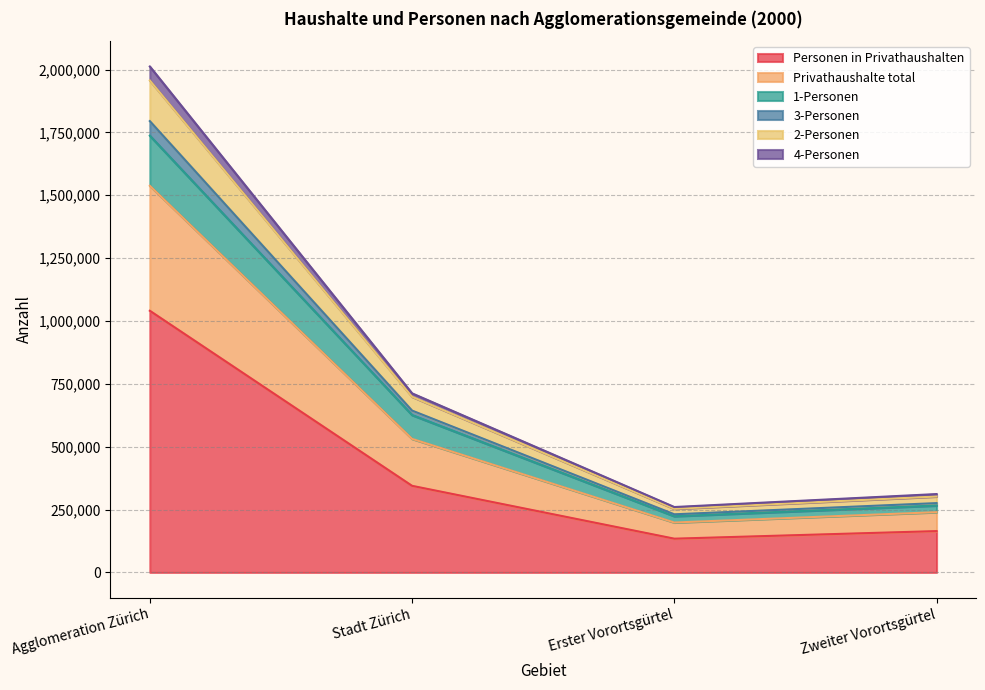

What is the label of the 1st point from the left?

Agglomeration Zürich